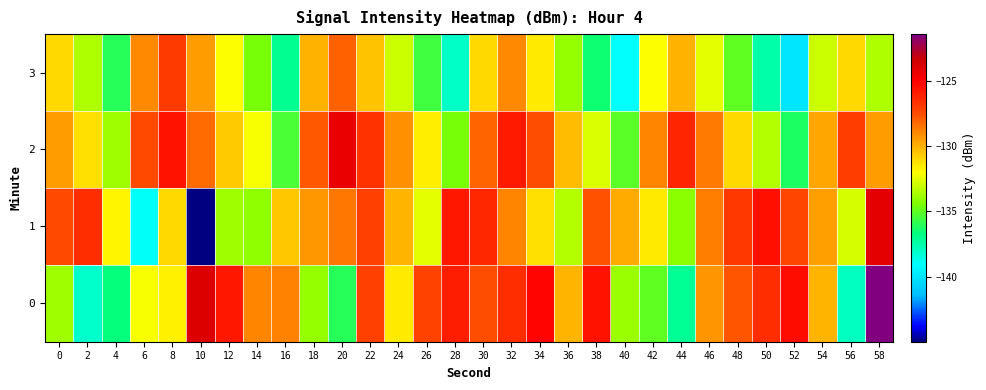

Reading left to right, transcribe all the data shown in this chart.

0: 0=-133.8	2=-138.1	4=-136.7	6=-132.2	8=-131.6	10=-123.9	12=-125.8	14=-128.9	16=-128.8	18=-134.0	20=-136.0	22=-127.2	24=-131.5	26=-127.3	28=-126.0	30=-127.5	32=-126.5	34=-125.2	36=-130.1	38=-125.6	40=-133.9	42=-135.0	44=-137.1	46=-129.3	48=-127.7	50=-126.5	52=-125.4	54=-130.1	56=-137.9	58=-121.4
1: 0=-127.5	2=-126.5	4=-131.7	6=-139.0	8=-131.0	10=-145.0	12=-133.8	14=-134.0	16=-130.6	18=-129.4	20=-128.5	22=-127.2	24=-130.1	26=-132.5	28=-125.8	30=-126.3	32=-128.9	34=-131.2	36=-133.4	38=-127.6	40=-129.8	42=-131.5	44=-134.2	46=-128.7	48=-126.9	50=-125.5	52=-127.3	54=-129.6	56=-132.8	58=-124.1
2: 0=-129.5	2=-131.2	4=-133.8	6=-127.4	8=-125.6	10=-128.3	12=-130.7	14=-132.1	16=-135.4	18=-127.8	20=-124.3	22=-126.7	24=-129.2	26=-131.6	28=-134.5	30=-128.1	32=-125.9	34=-127.5	36=-130.3	38=-132.7	40=-135.1	42=-128.9	44=-126.2	46=-128.6	48=-131.0	50=-133.4	52=-136.2	54=-129.7	56=-127.1	58=-129.5
3: 0=-131.0	2=-133.5	4=-136.0	6=-129.0	8=-127.0	10=-129.5	12=-132.0	14=-134.5	16=-137.0	18=-130.0	20=-128.0	22=-130.5	24=-133.0	26=-135.5	28=-138.0	30=-131.0	32=-129.0	34=-131.5	36=-134.0	38=-136.5	40=-139.0	42=-132.0	44=-130.0	46=-132.5	48=-135.0	50=-137.5	52=-140.0	54=-133.0	56=-131.0	58=-133.5